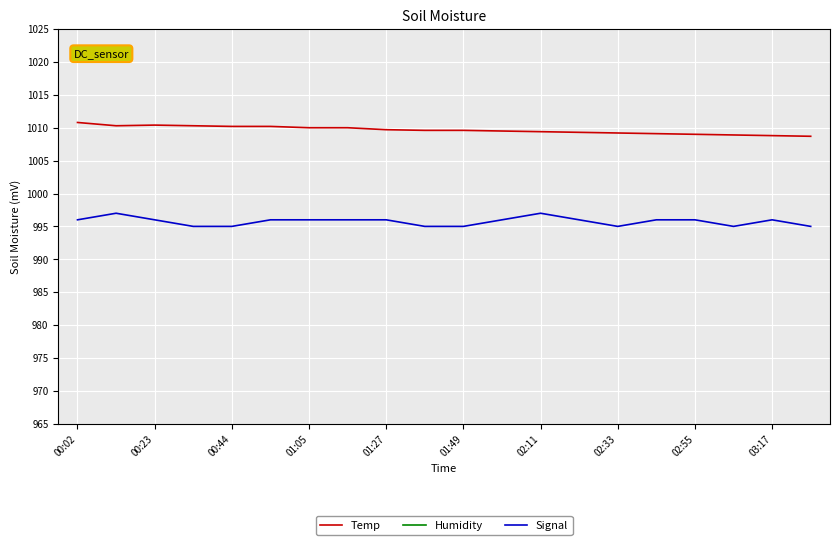

The Temp series shows 1415.2 at 03:17. True or false?

False